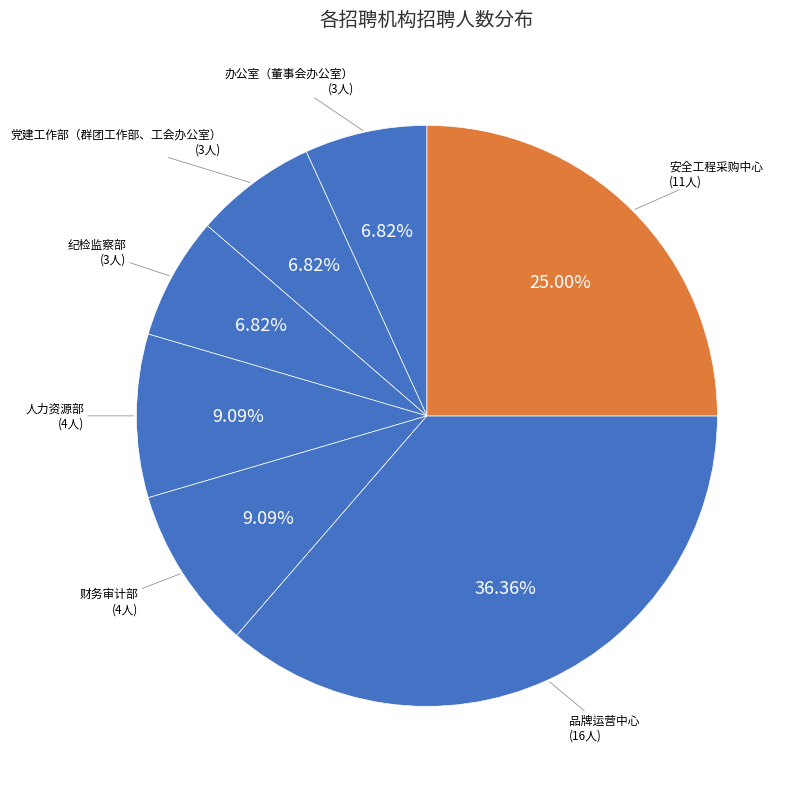

Do 财务审计部 and 品牌运营中心 together represent more than half of the pie?

No